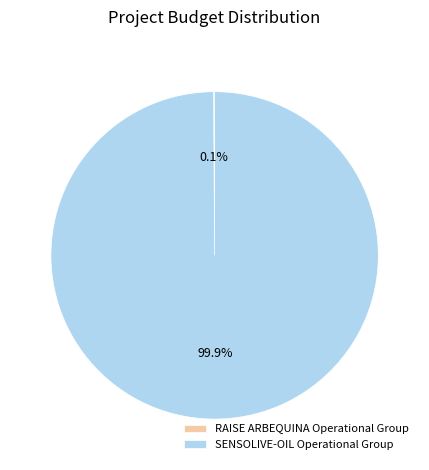

Does SENSOLIVE-OIL Operational Group represent more than half of the total?

Yes